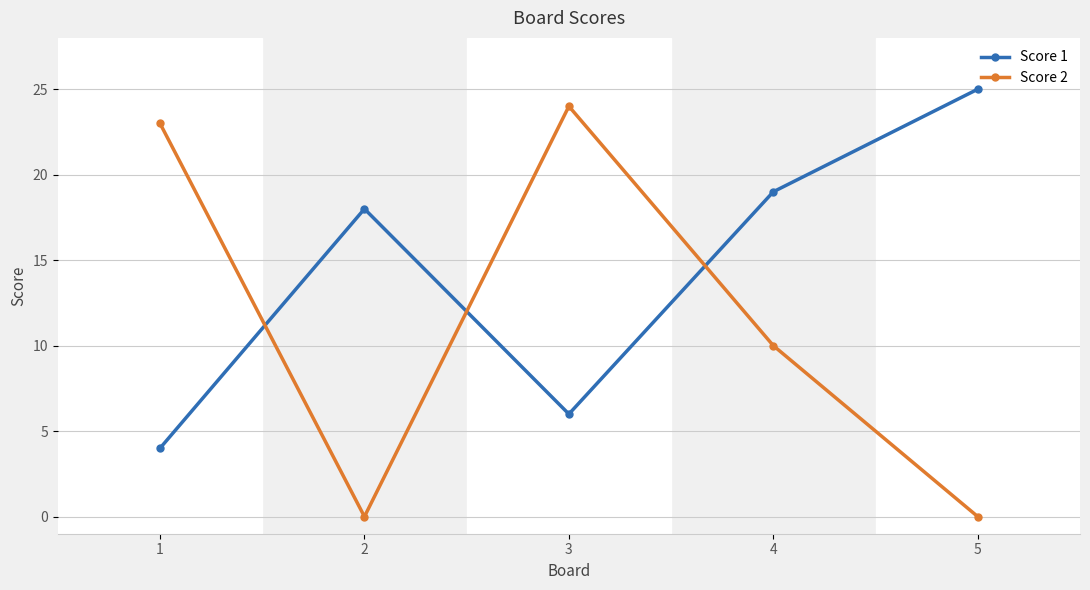

Which label corresponds to the largest value in the chart?

5